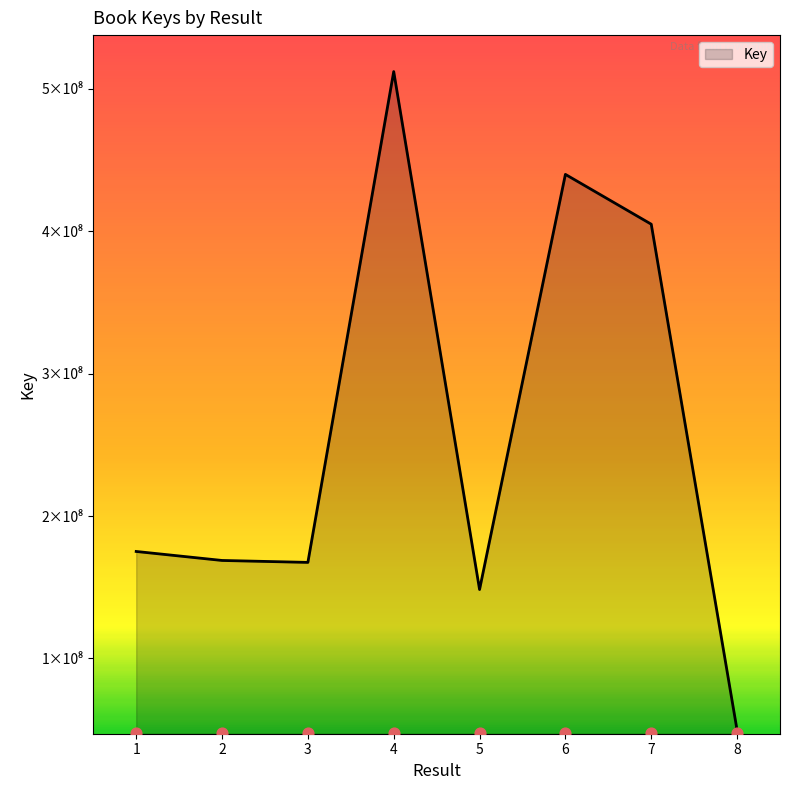

What is the change in value from 6 to 8?

-390335968